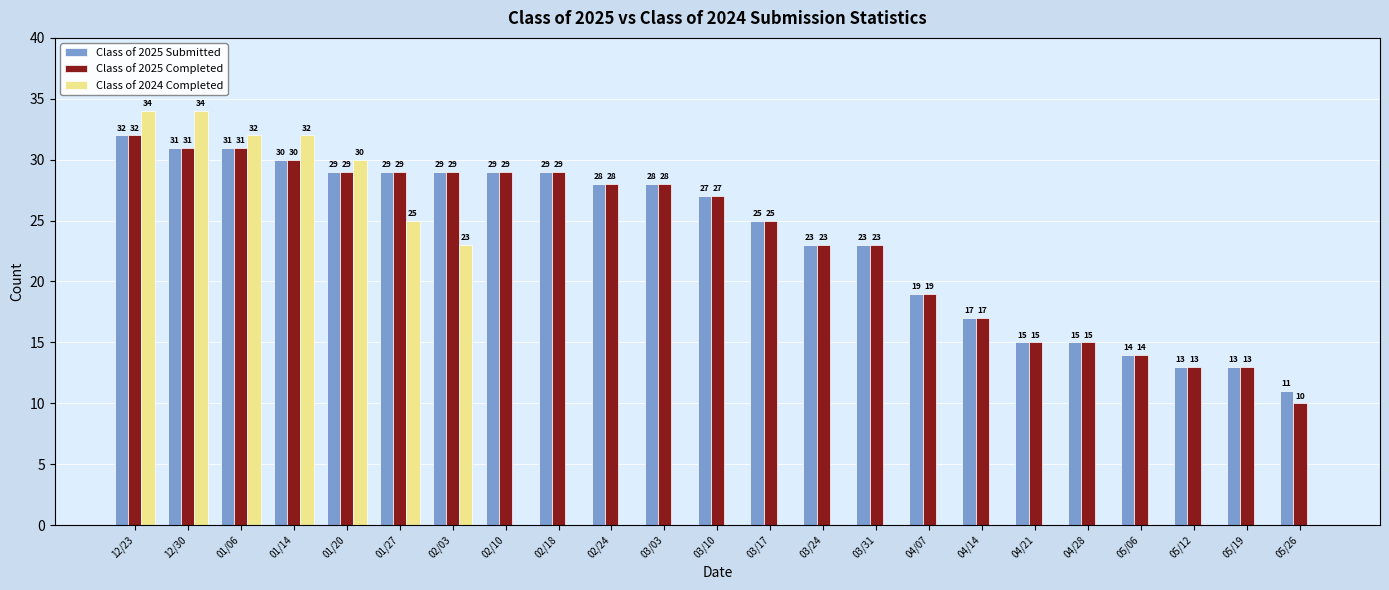

What are all the series names shown in the legend?

Class of 2025 Submitted, Class of 2025 Completed, Class of 2024 Completed